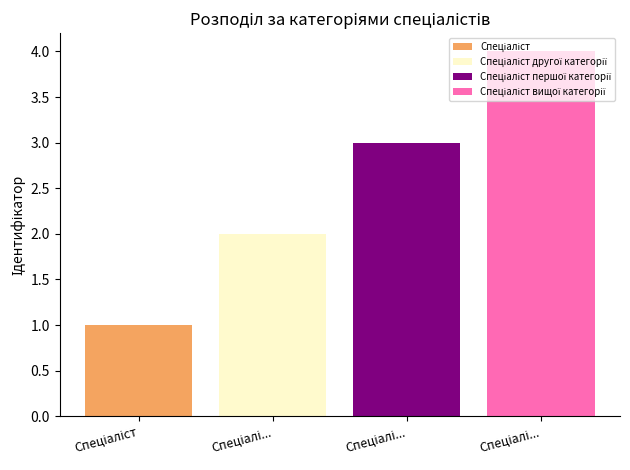

What is the minimum value shown in the chart?

1